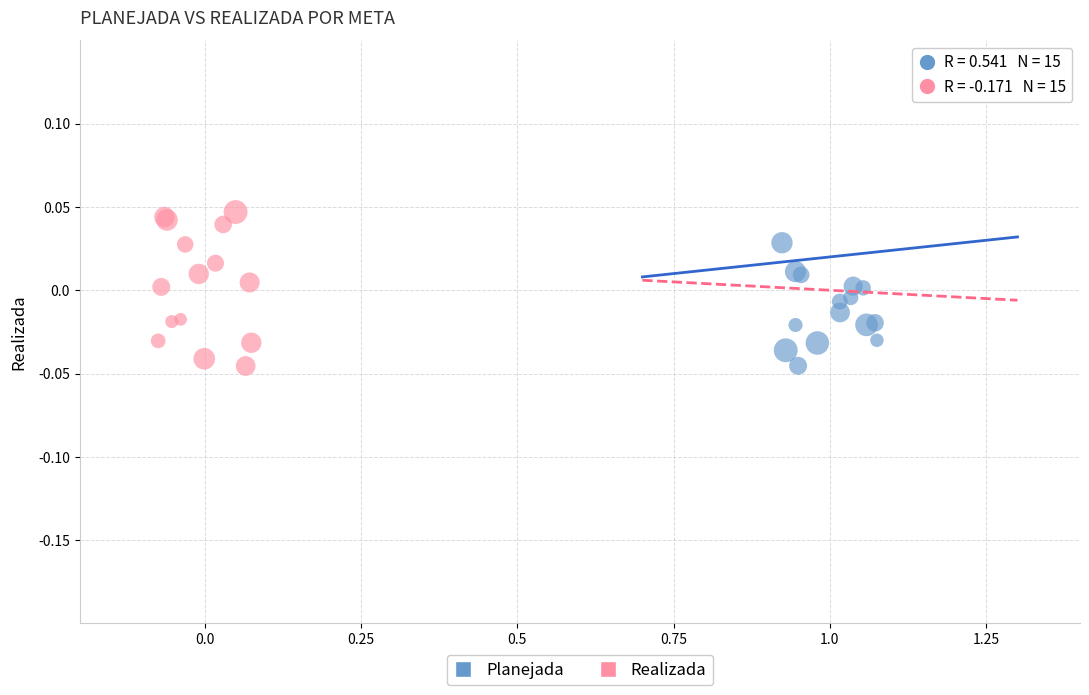

Which series has the largest Y range (max minus min)?

Realizada